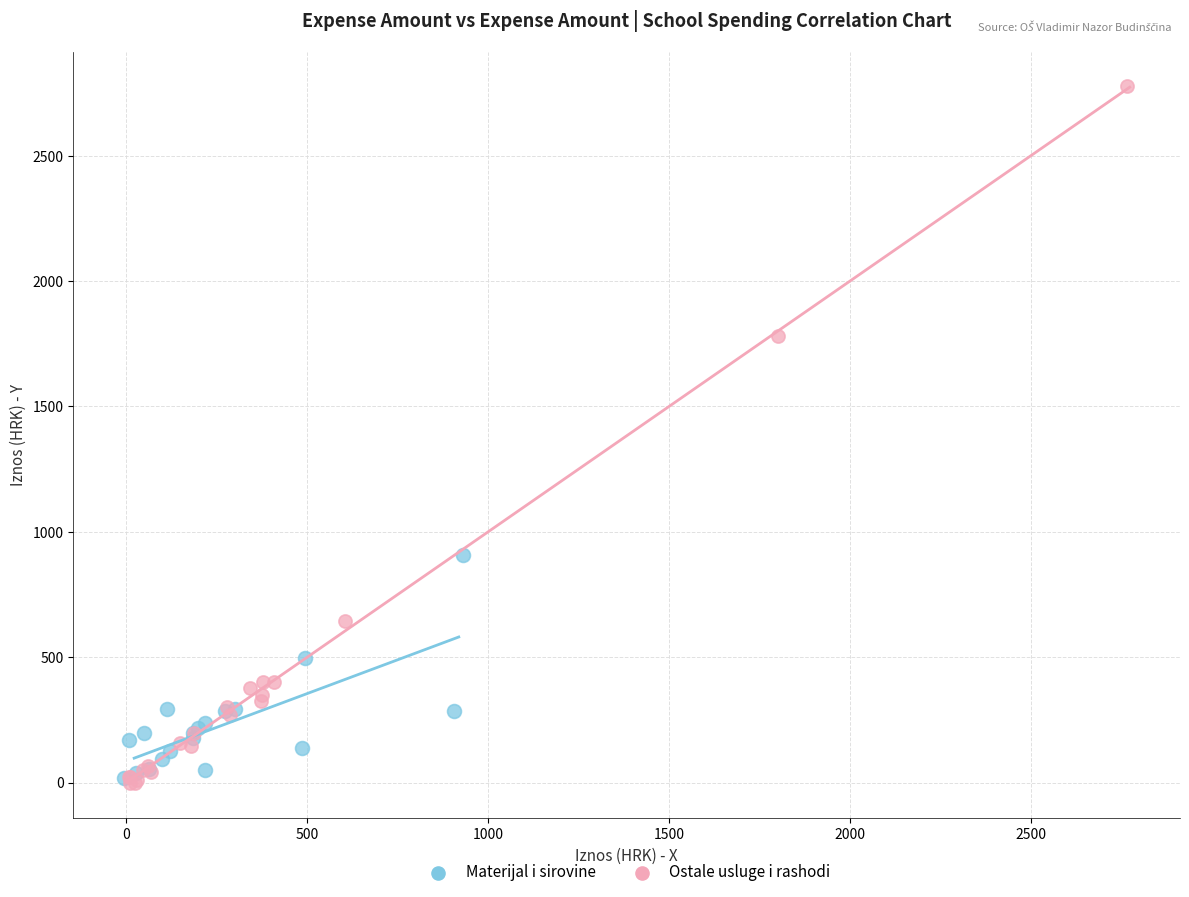

Which series contains the highest Y value?

Ostale usluge i rashodi